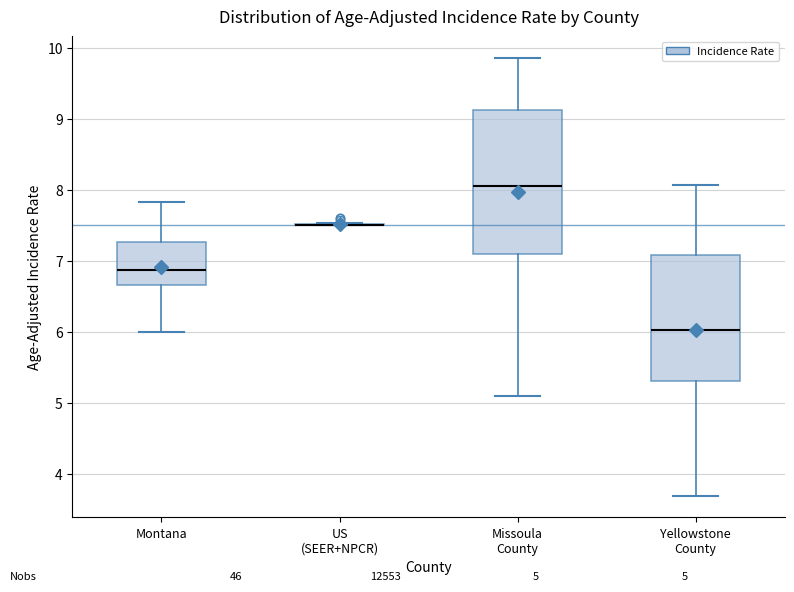

Comparing the boxes themselves (not the whiskers), which one is the tallest?

Missoula County